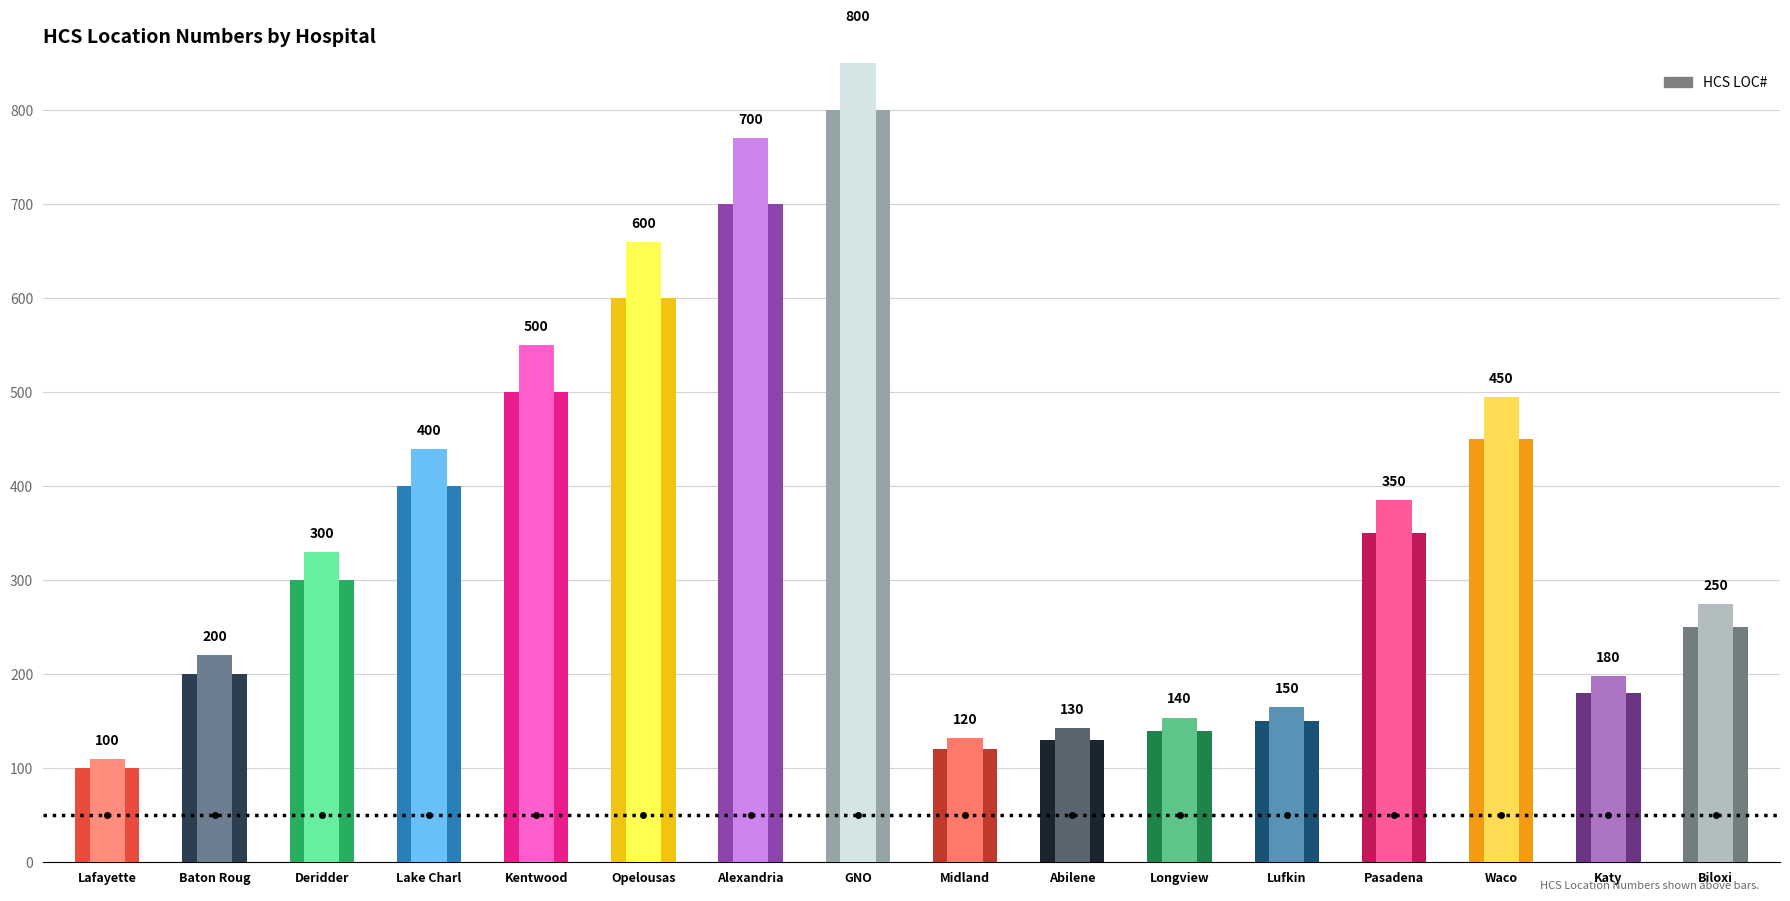

How many data points are less than 300?

8